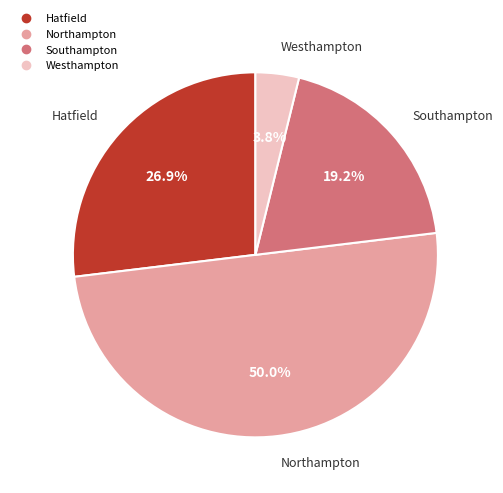

What percentage is the Hatfield slice, to the nearest percent?

27%